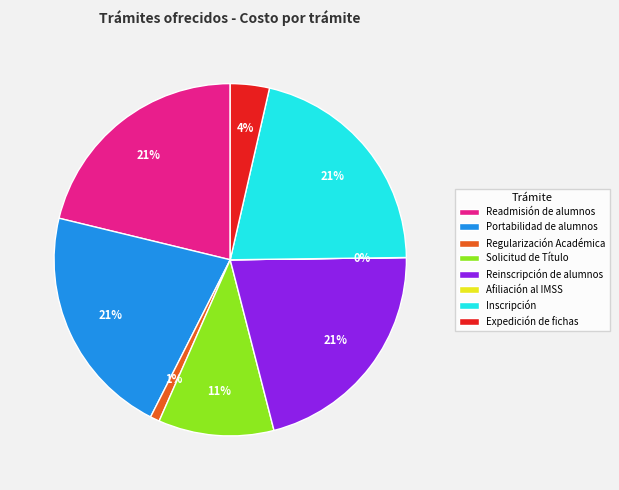

What is the ratio of the value at Inscripción to the value at Reinscripción de alumnos?

1.0